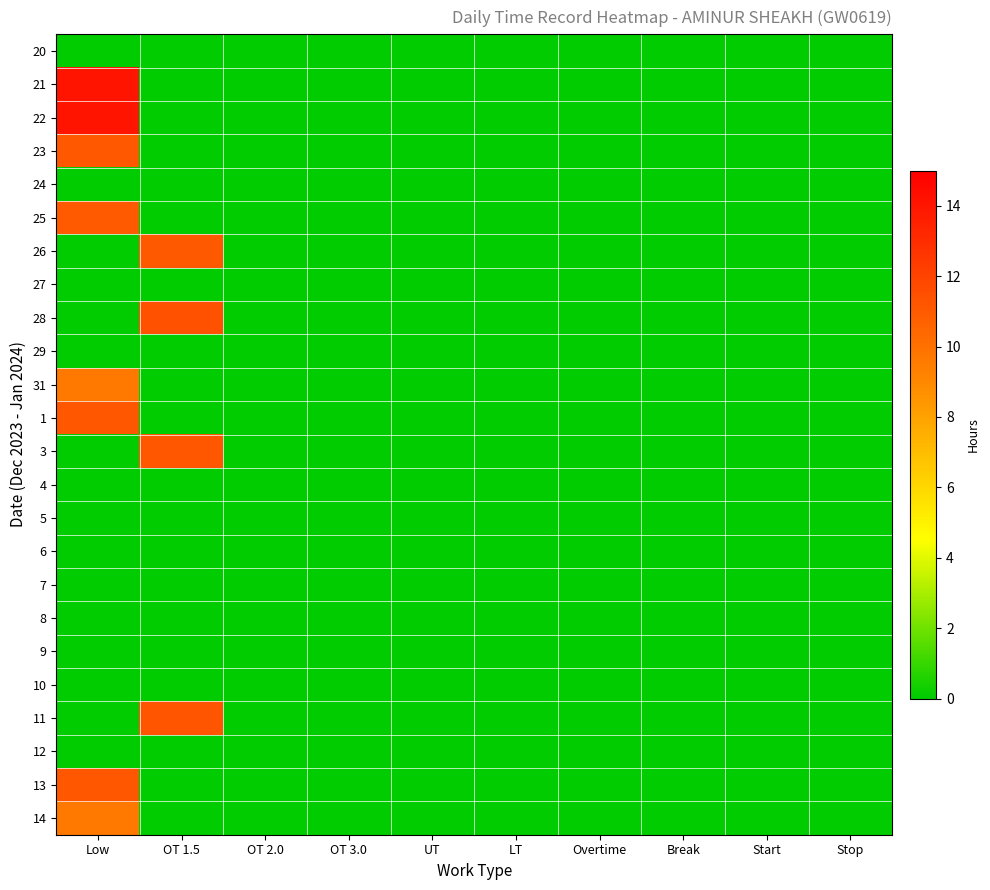

At which category is the sum across all series the highest?

Low